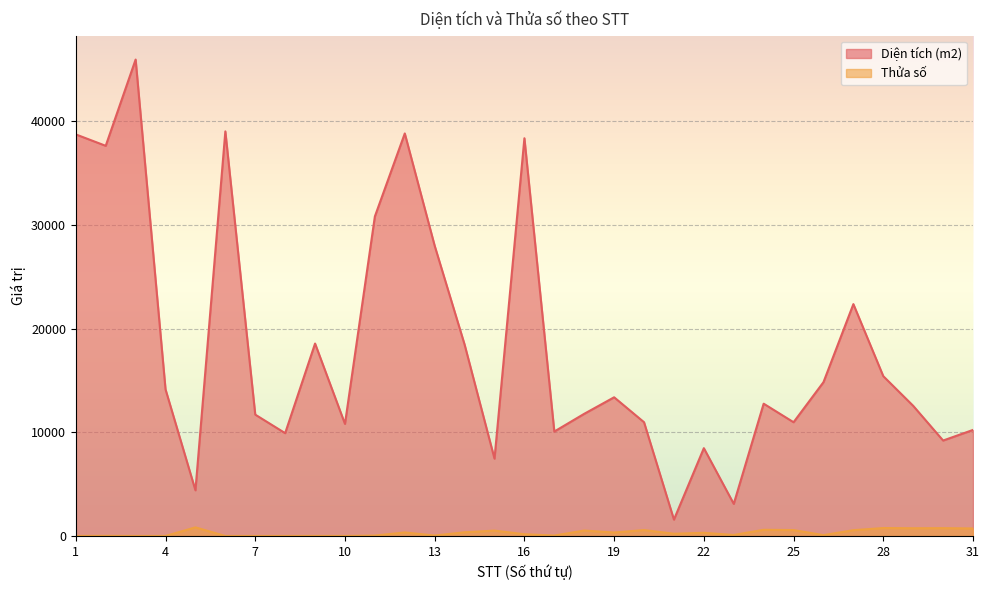

In Thửa số, how many points are higher than both neighbors (excluding endpoints)?

11